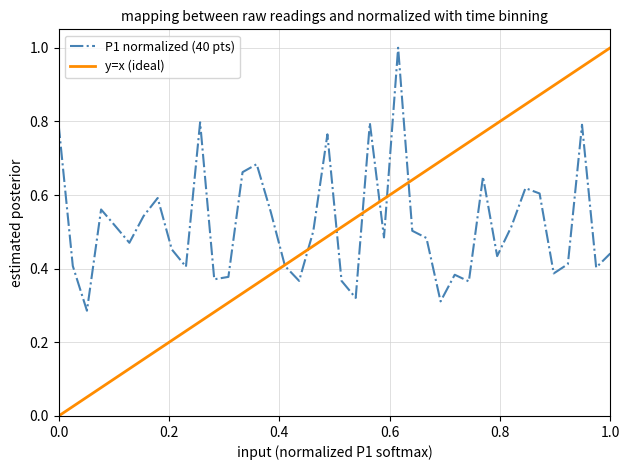

What is the smallest value displayed?

0.3